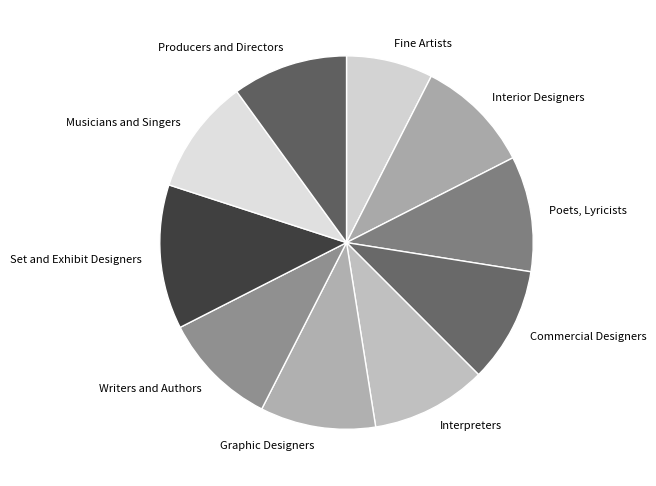

How many slices are in this pie chart?

10